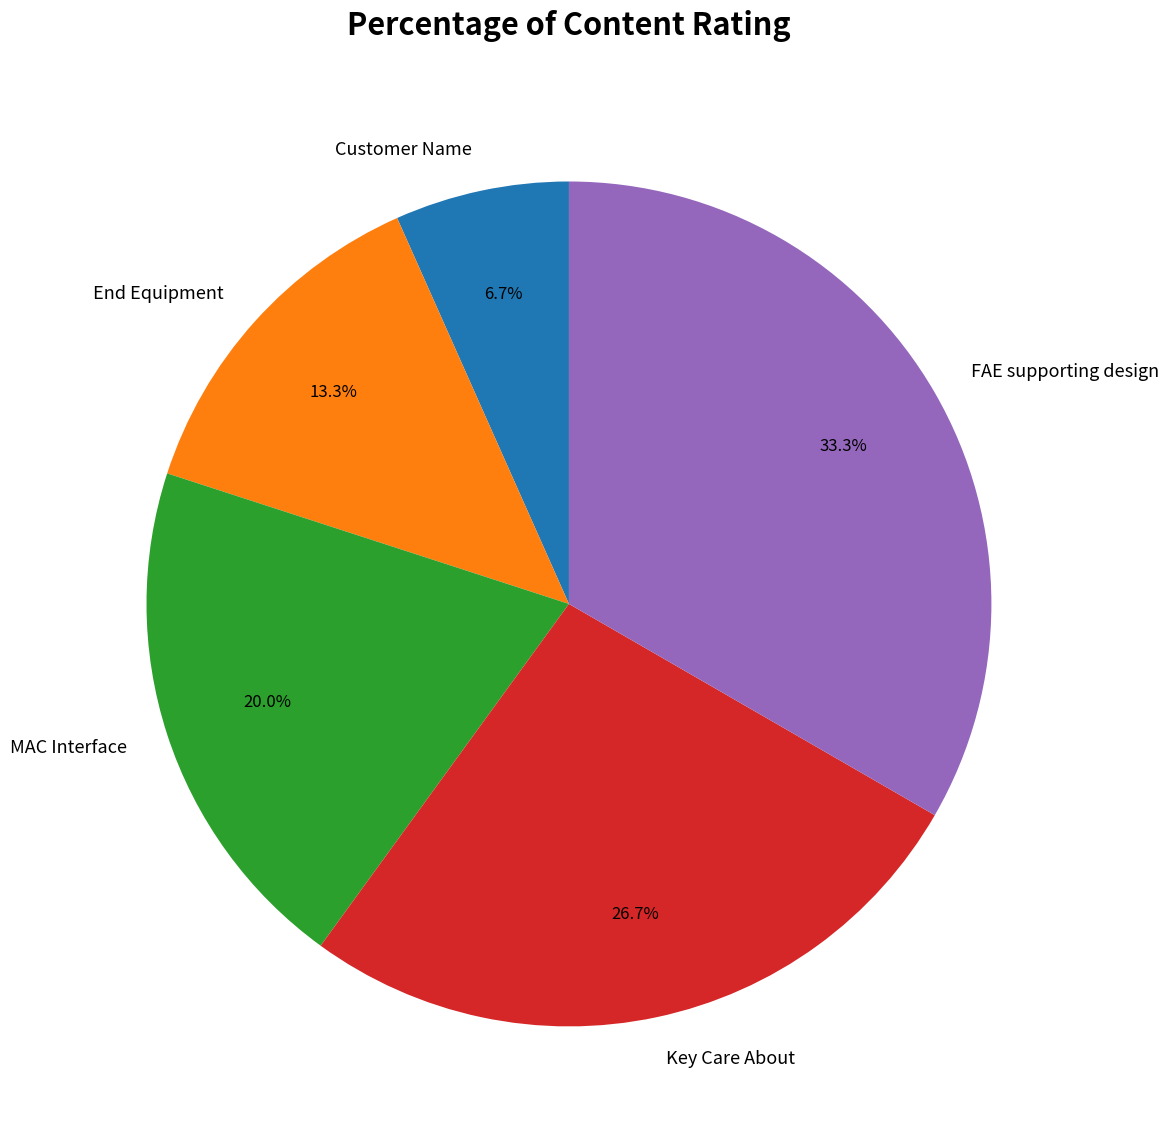

Rank the categories by value from lowest to highest.

Customer Name, End Equipment, MAC Interface, Key Care About, FAE supporting design